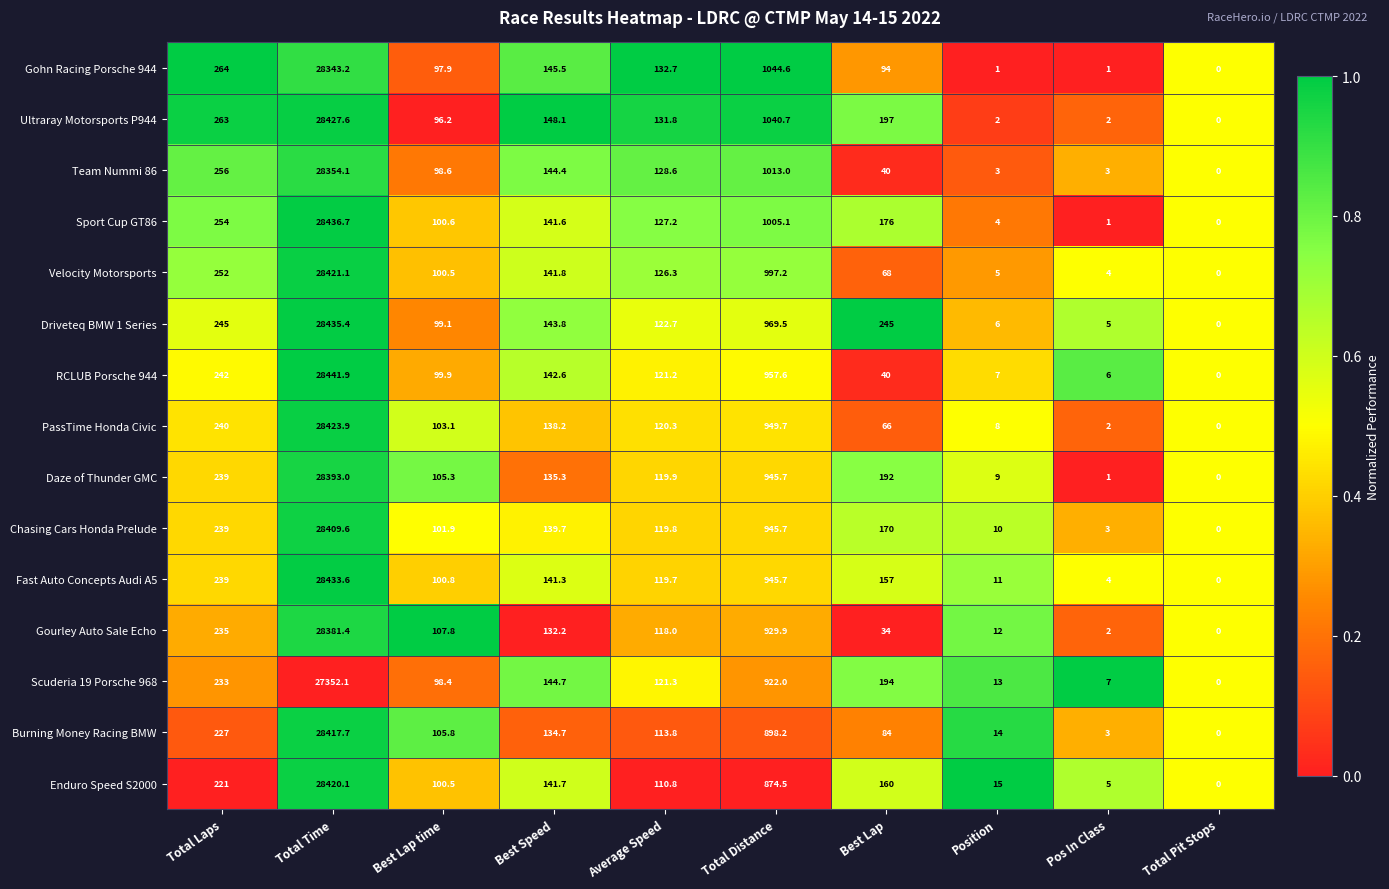

How many positive values does the Ultraray Motorsports P944 series have?

9